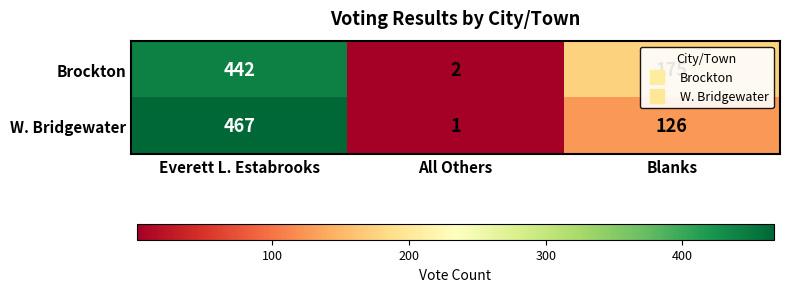

Is it true that Brockton equals 279 at Blanks?

False